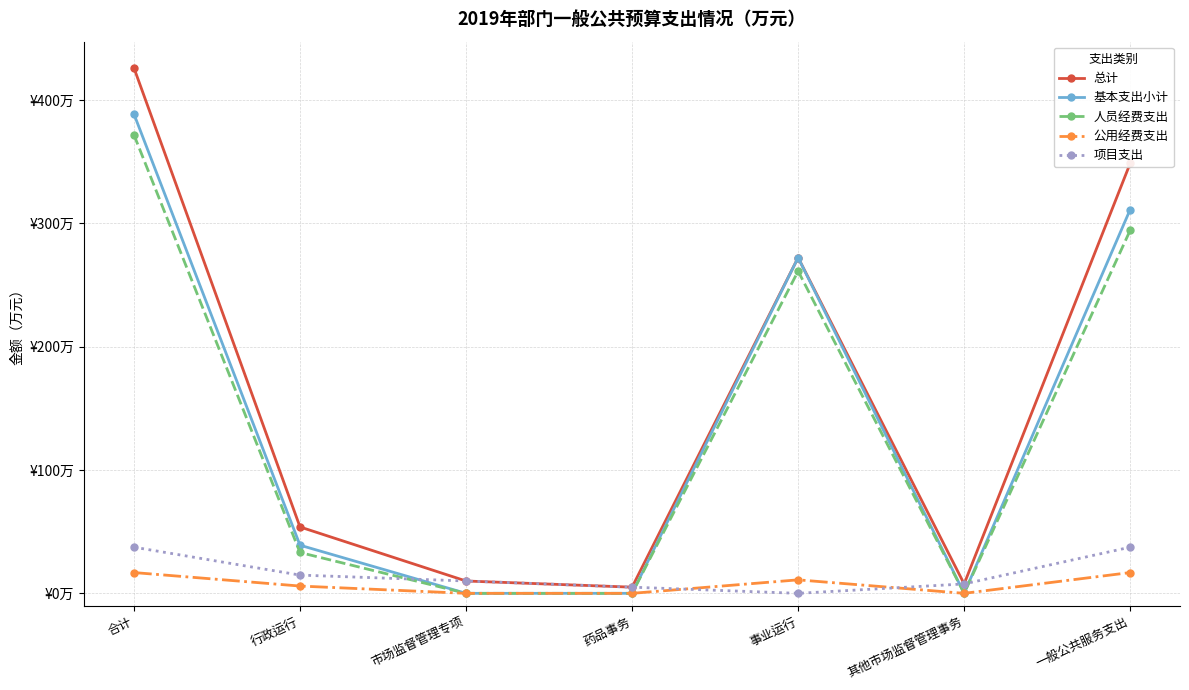

Which label corresponds to the largest value in the chart?

合计